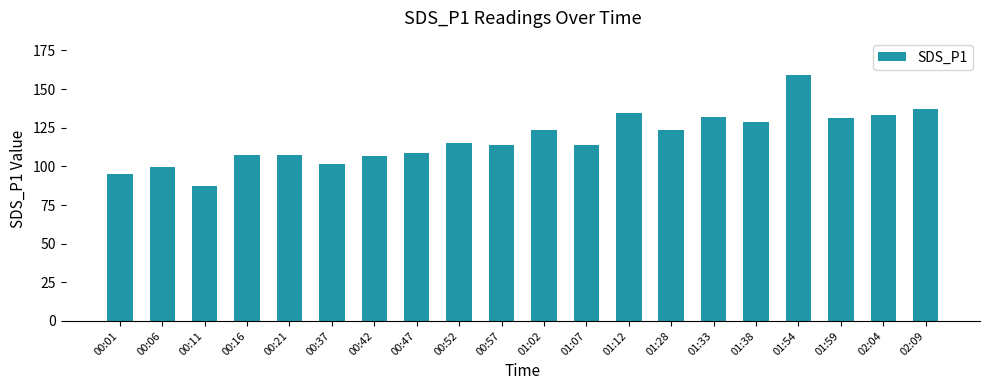

How many data points does each series have?

20